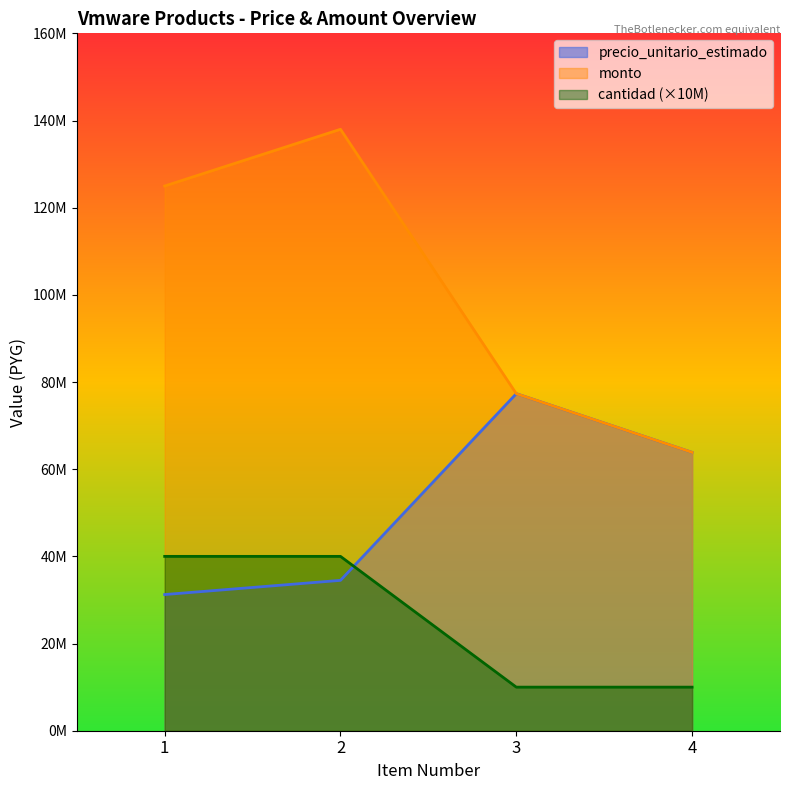

At which category is the sum across all series the highest?

2